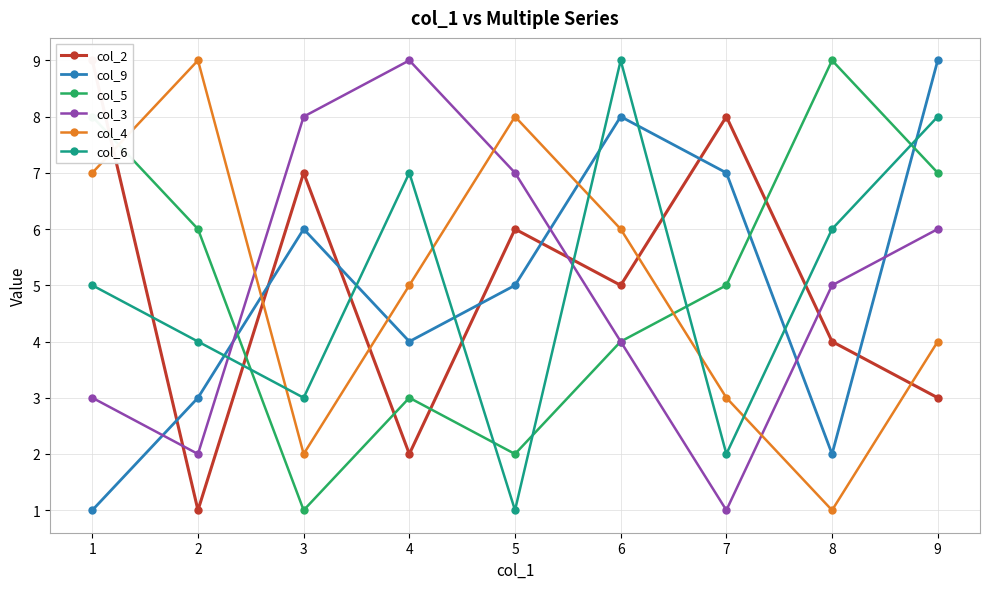

Read the col_2 value at 9.

3